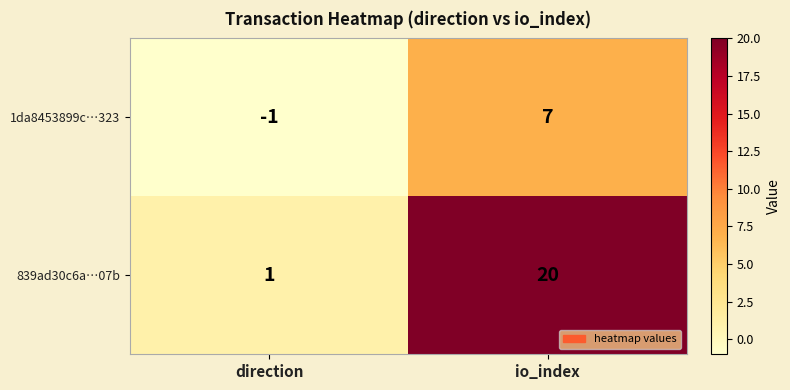

Which series has the largest range (max minus min)?

839ad30c6a…07b